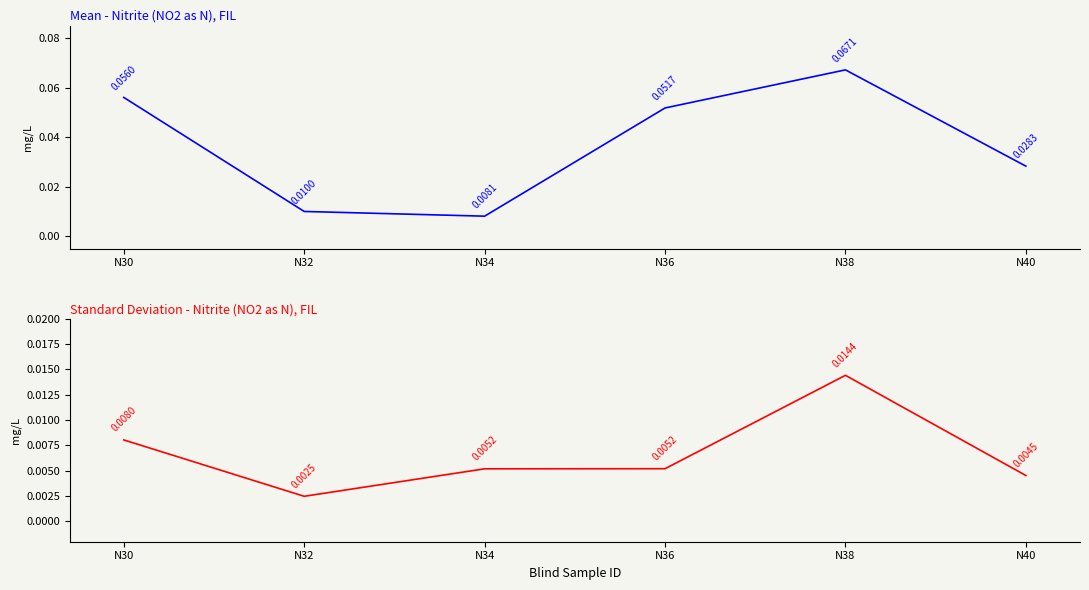

True or false: Mean and Standard Deviation cross at least once.

False